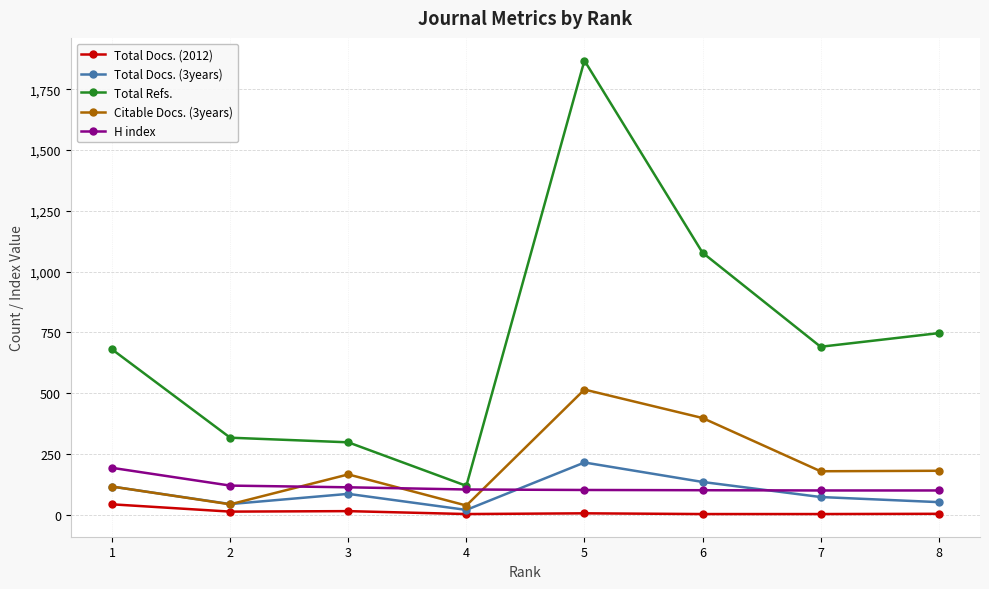

What is the greatest value displayed?

1868